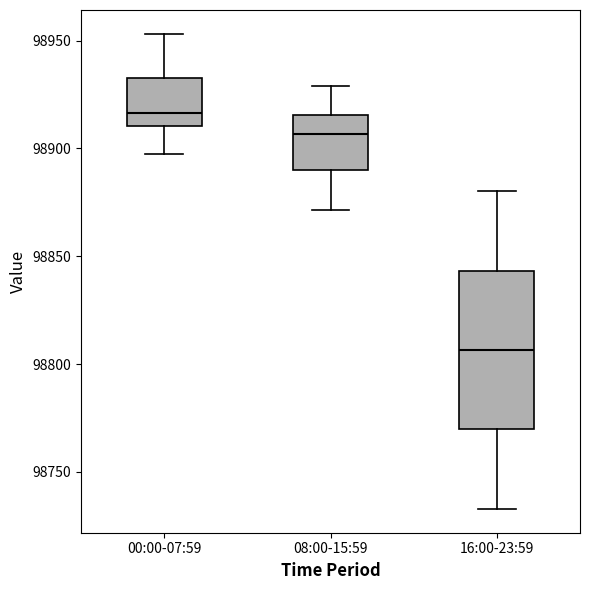

Which box has the highest median line?

00:00-07:59